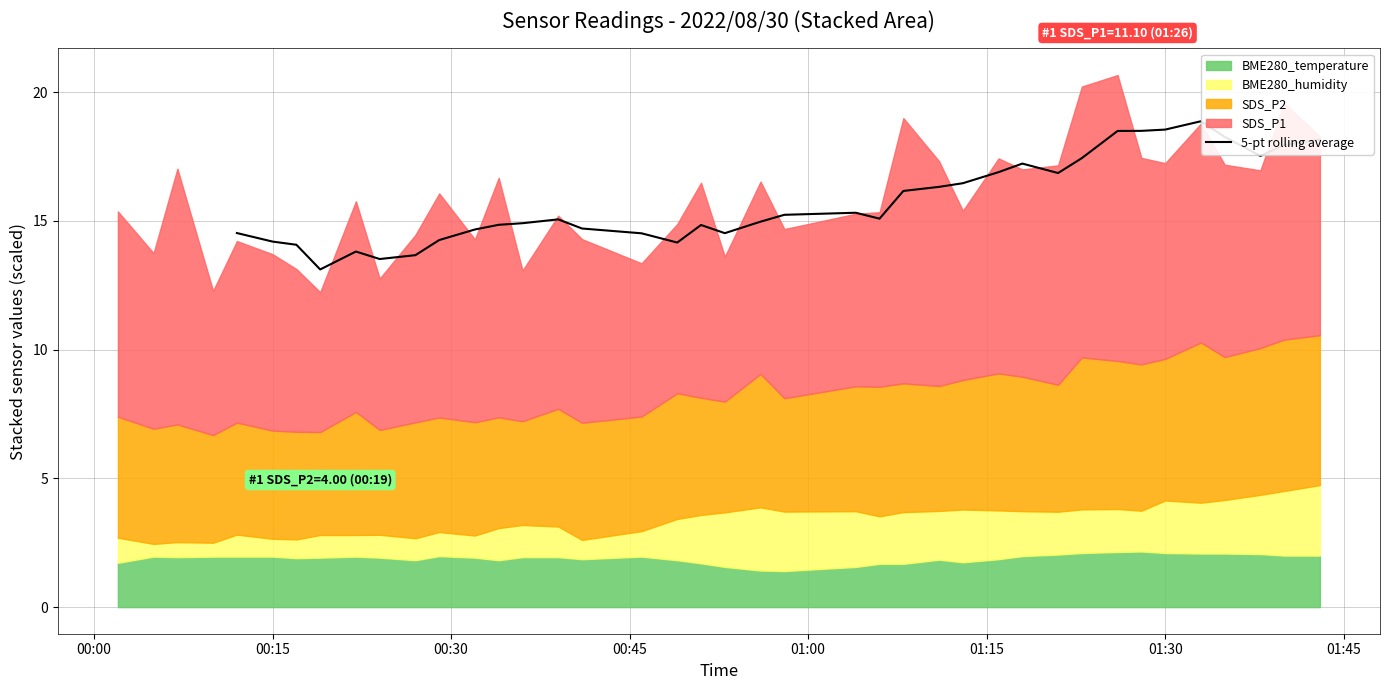

What is the sum of the values at 19 and 34?

33.4